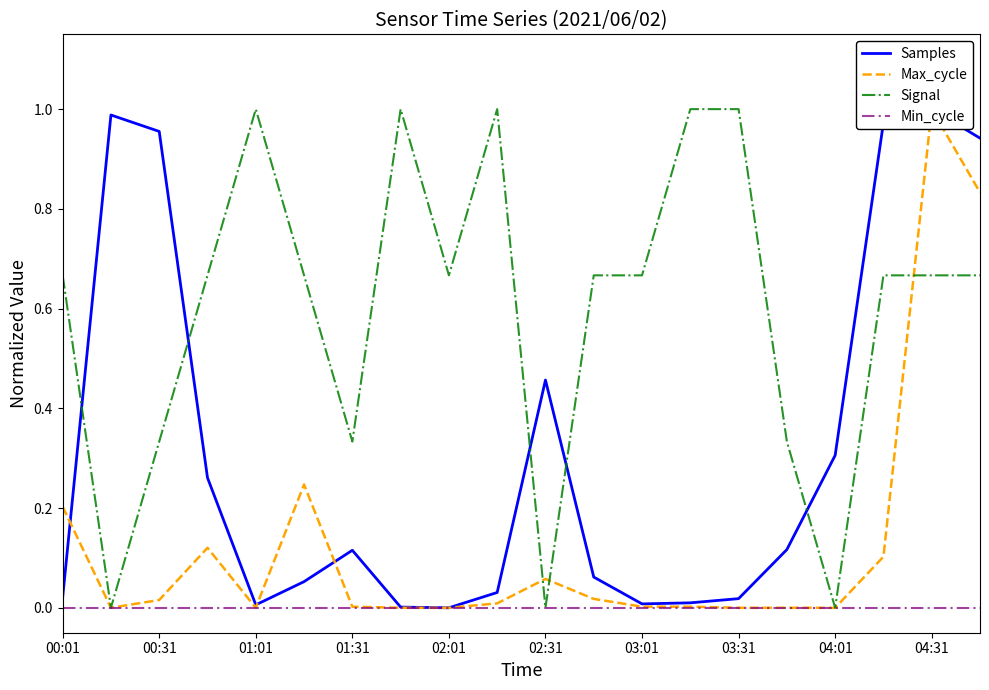

True or false: Min_cycle has a value of 0.0 at 04:31.

True